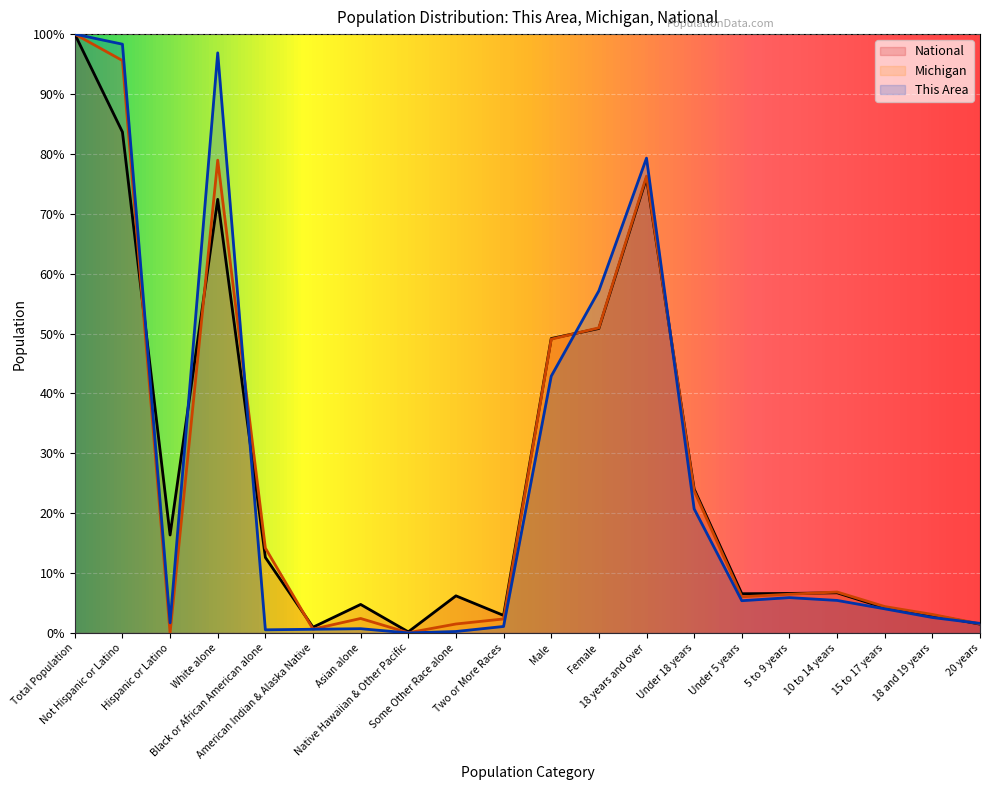

True or false: National has a value of 156.3 at Total Population.

False